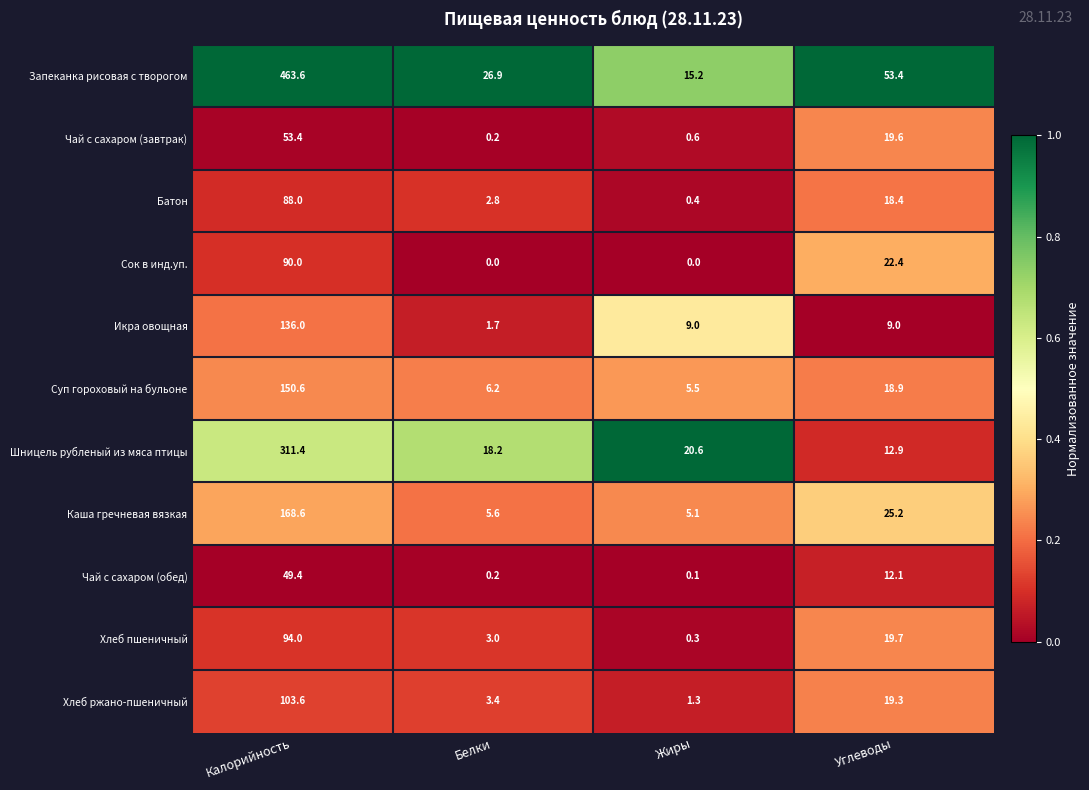

Which category has the lowest value in the Икра овощная series?

Белки